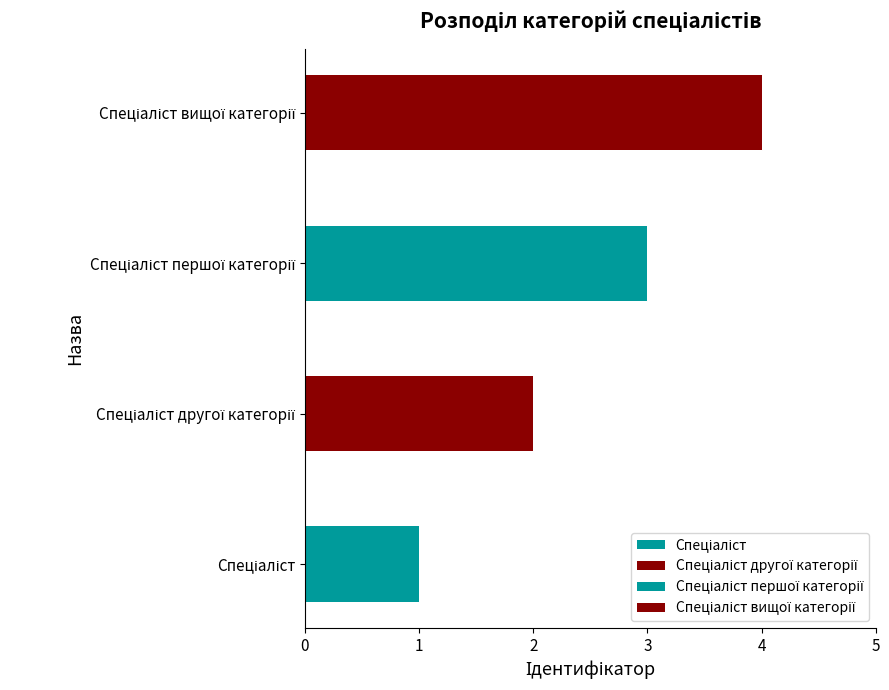

Does the chart contain stacked bars?

No